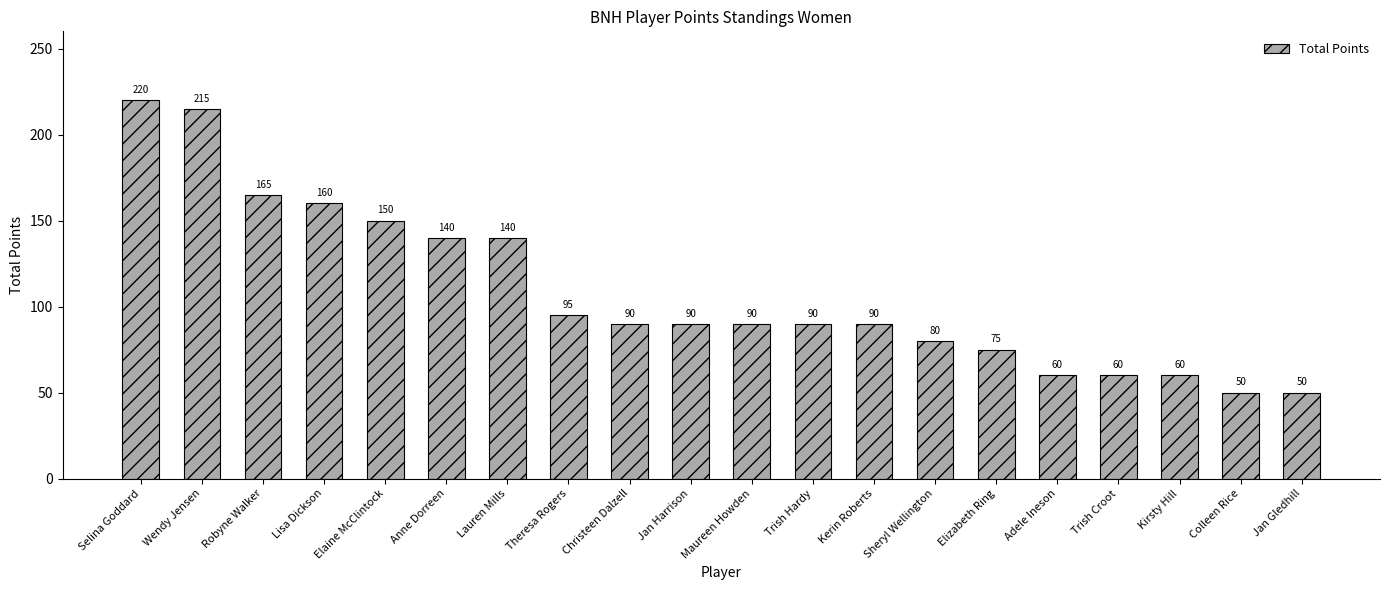

The value at Robyne Walker is 165. True or false?

True